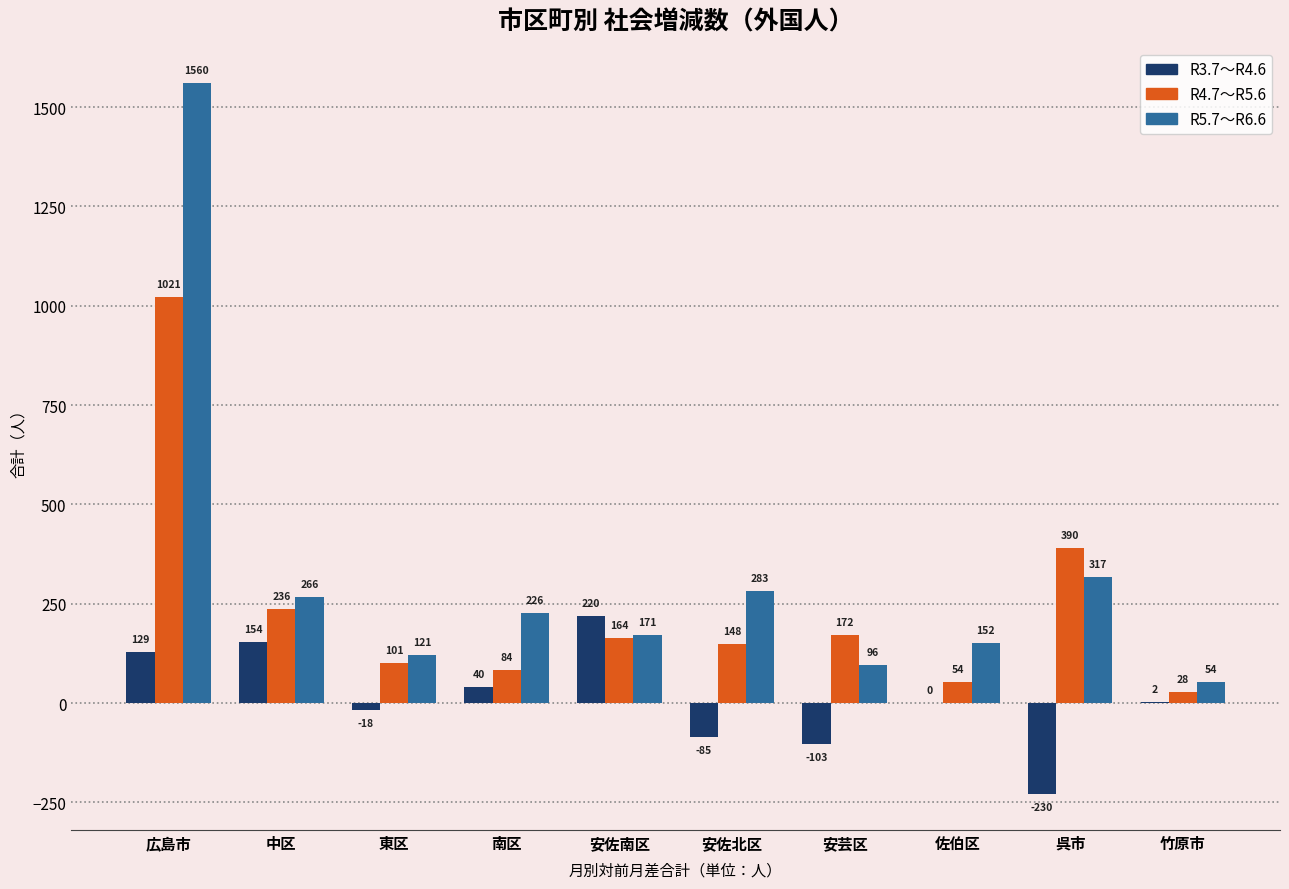

At which category is the sum across all series the highest?

広島市